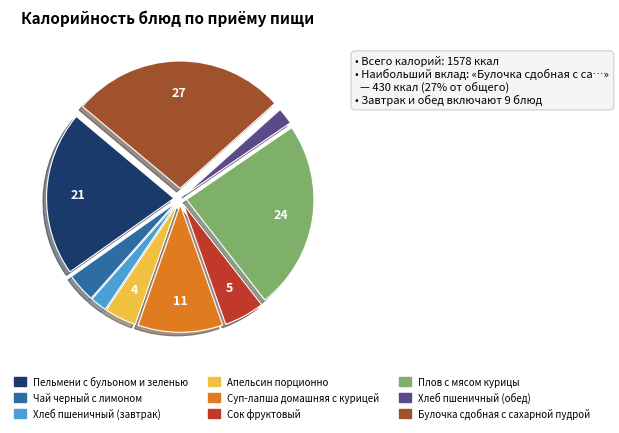

Which category has the biggest portion of the pie?

Булочка сдобная с сахарной пудрой